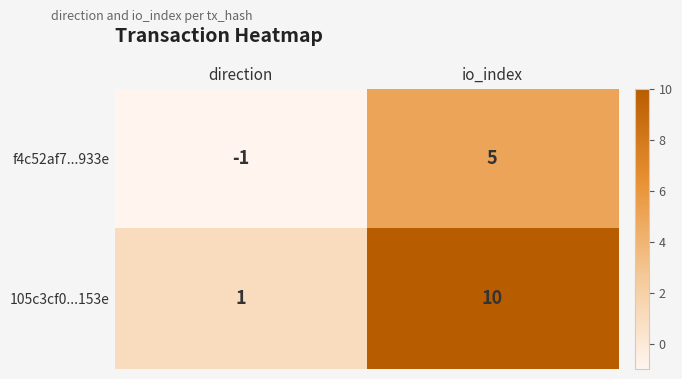

At which label is 105c3cf0...153e closest to 5?

direction